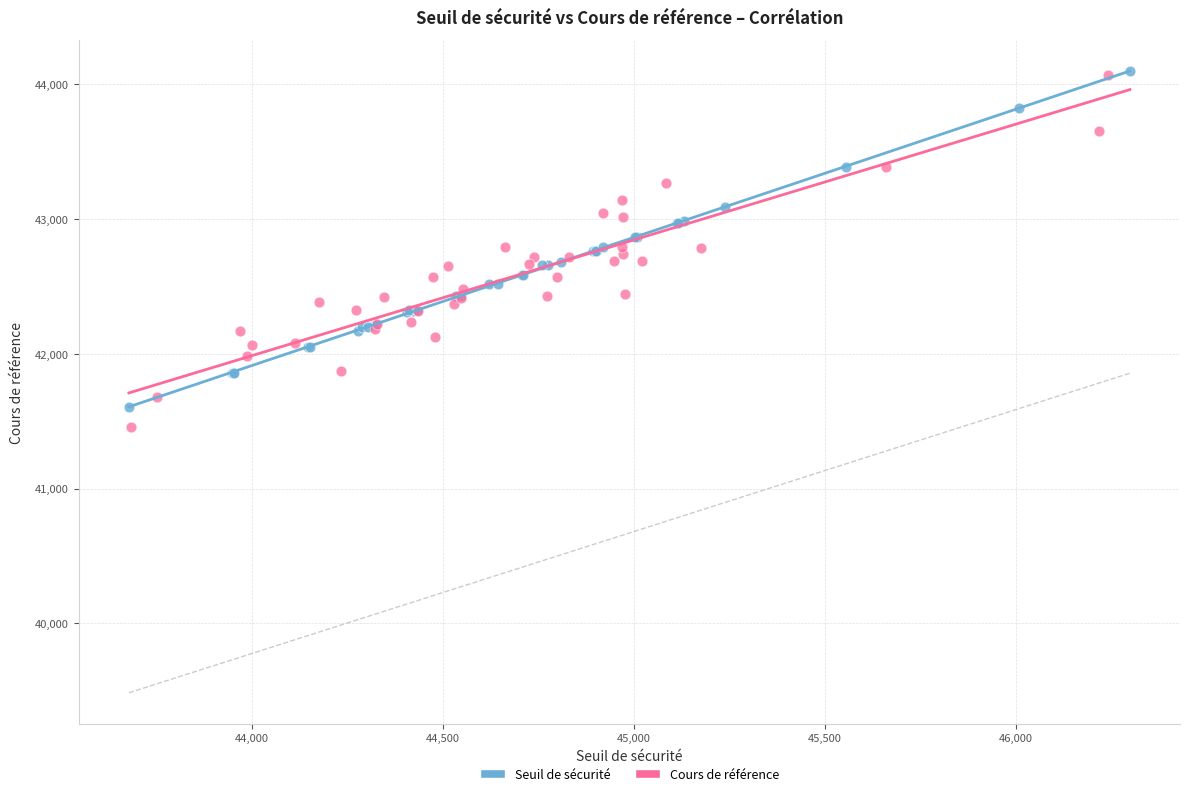

What are all the series names shown in the legend?

Seuil de sécurité, Cours de référence